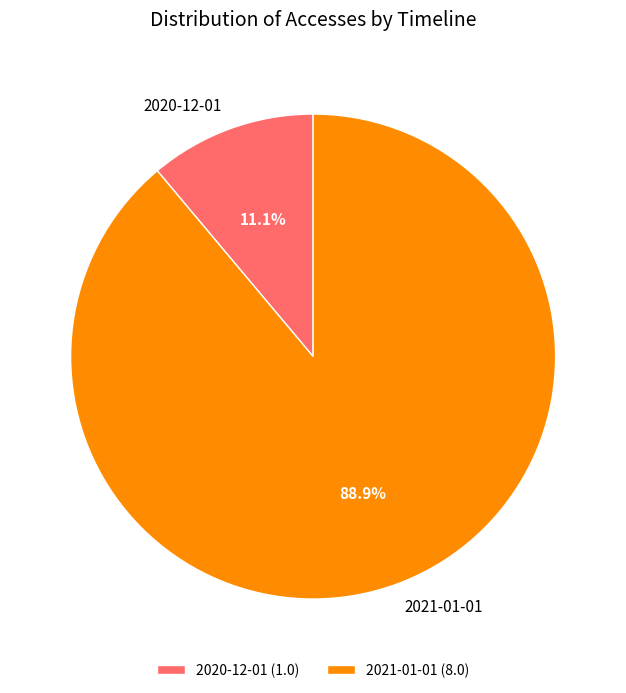

Count the number of slices in the pie.

2